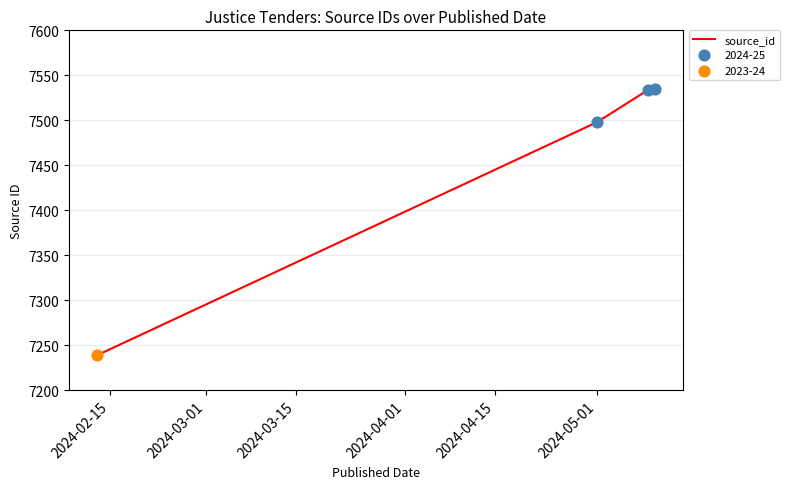

What is the minimum value shown in the chart?

7239